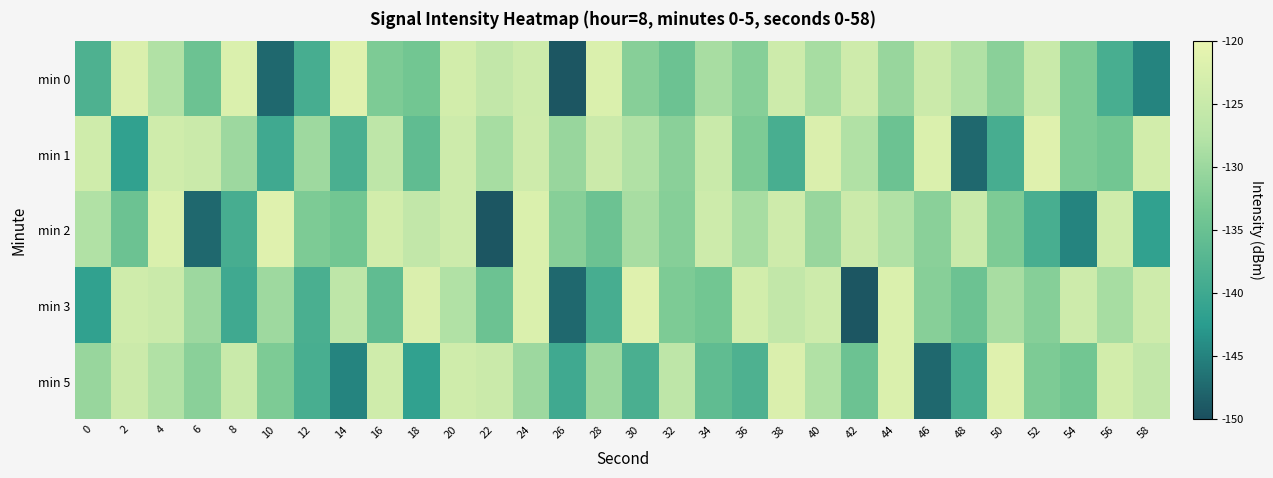

Rank the series by their maximum value, from lowest to highest.

min 0, min 1, min 2, min 3, min 5